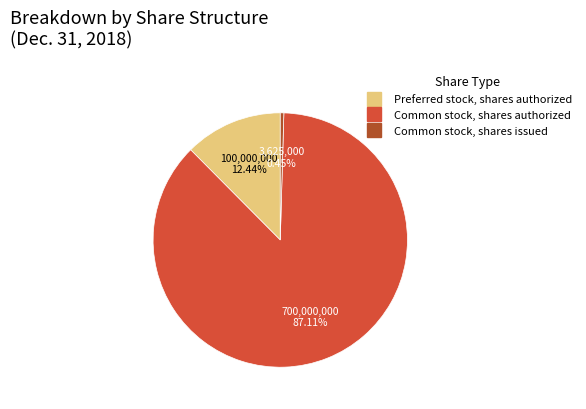

What is the largest slice in the pie chart?

Common stock, shares authorized